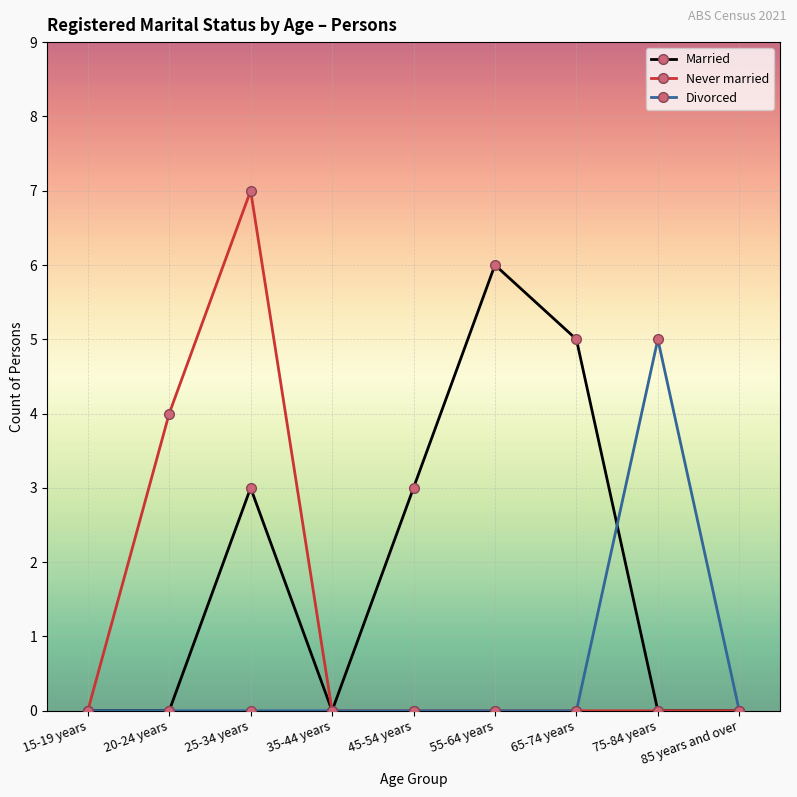

At which category is the sum across all series the highest?

25-34 years